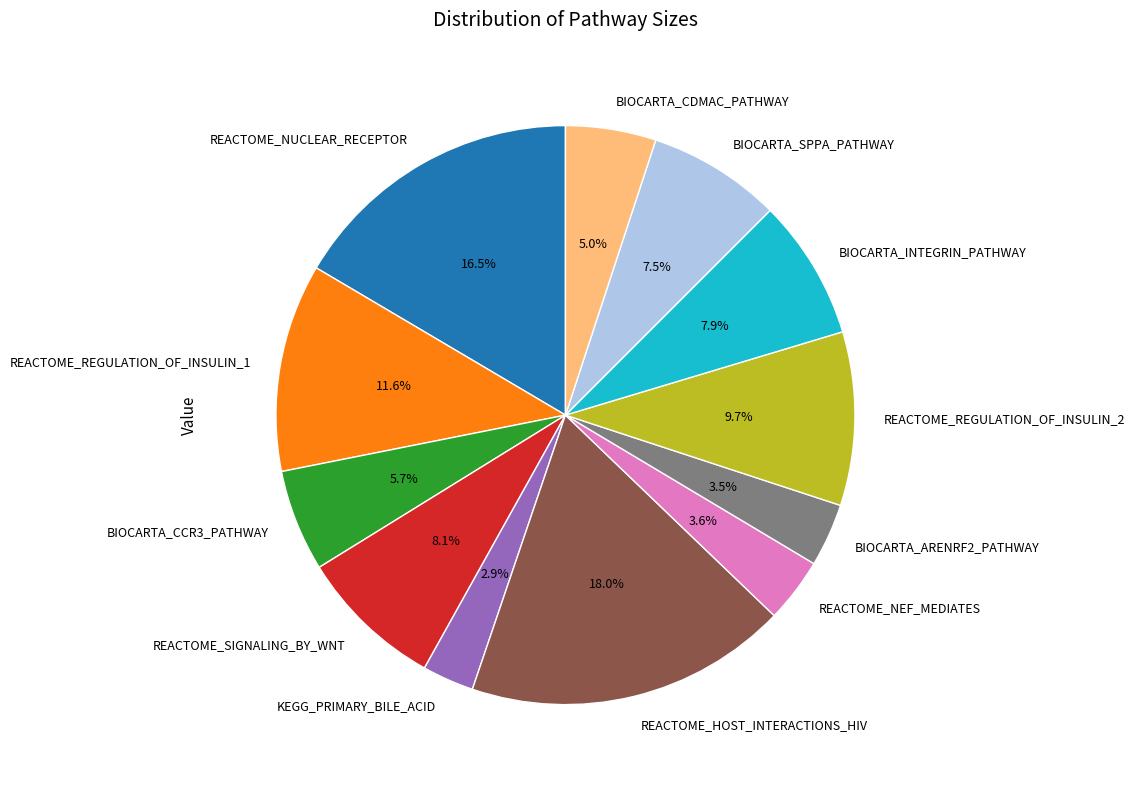

To the nearest percent, what portion does REACTOME_REGULATION_OF_INSULIN_1 represent?

12%